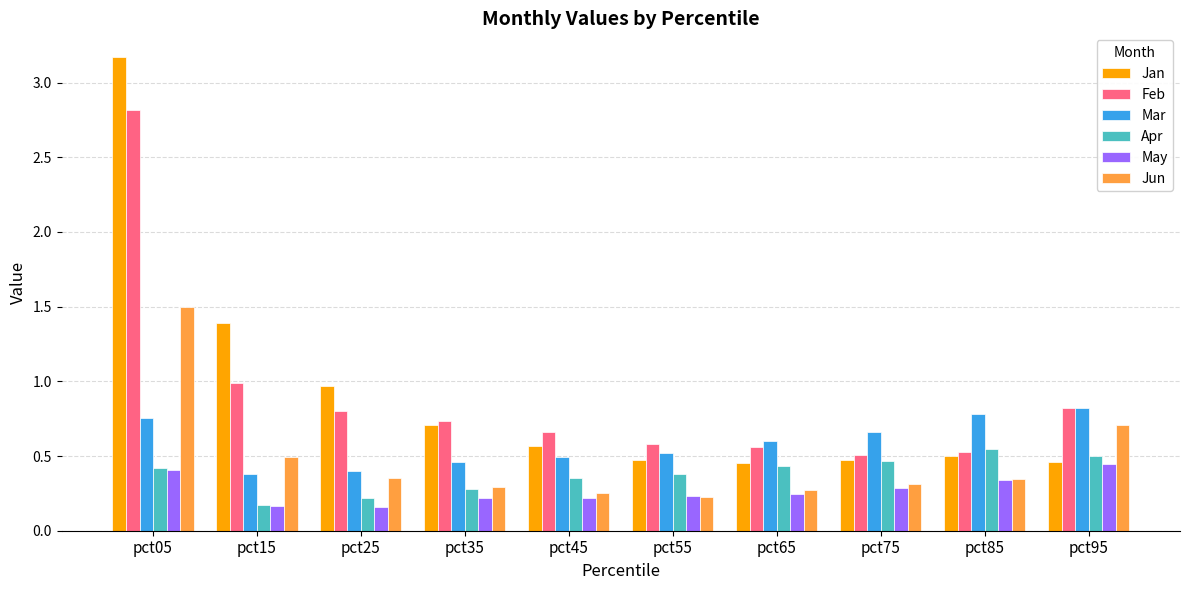

What is the highest value of the Jun series?

1.5